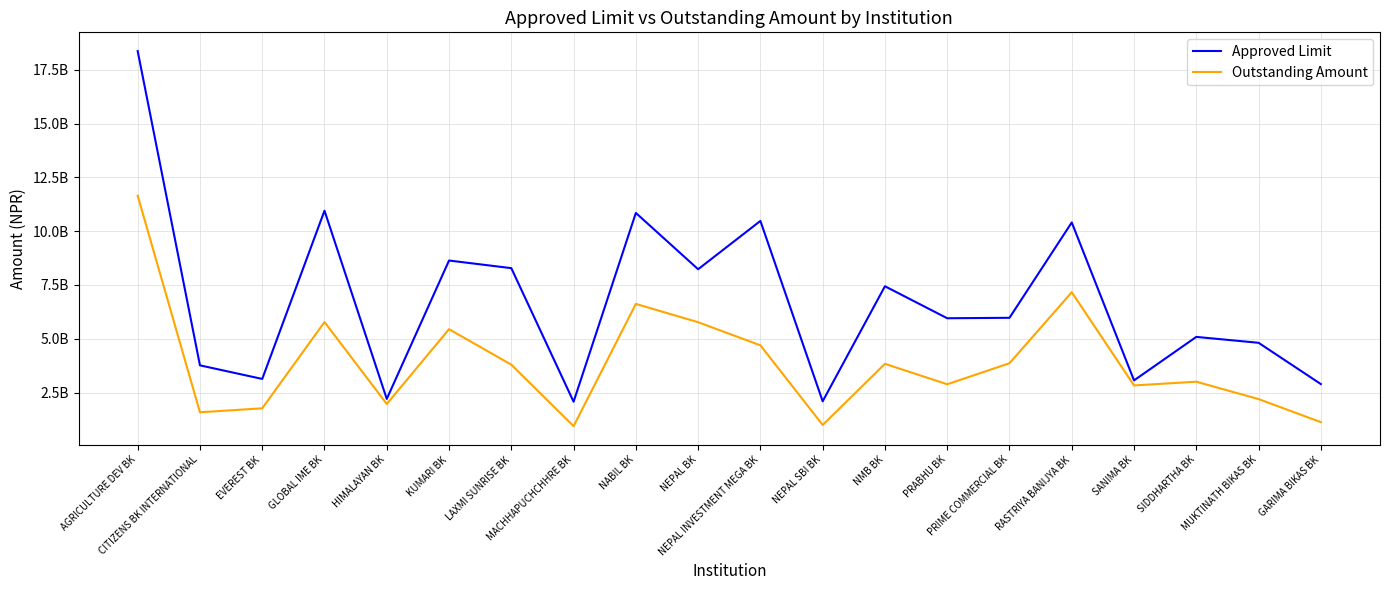

Which series changed the most between NEPAL BK and SIDDHARTHA BK?

Approved Limit